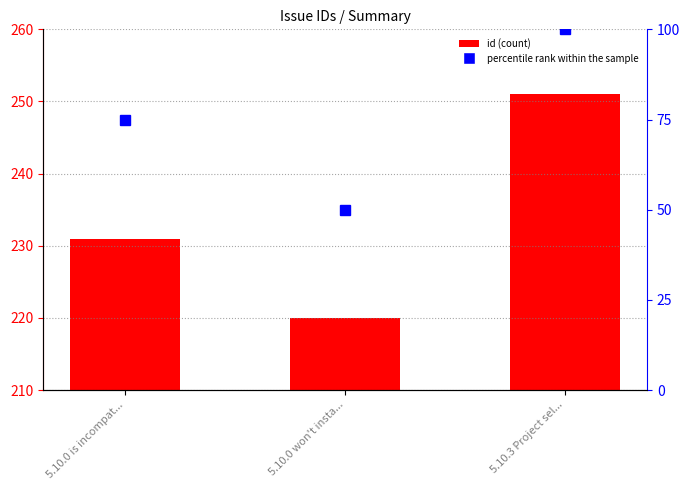

Reading right to left, list all the values displayed in this chart.

5.10.3 Project sel...=251	5.10.0 won't insta...=220	5.10.0 is incompat...=231